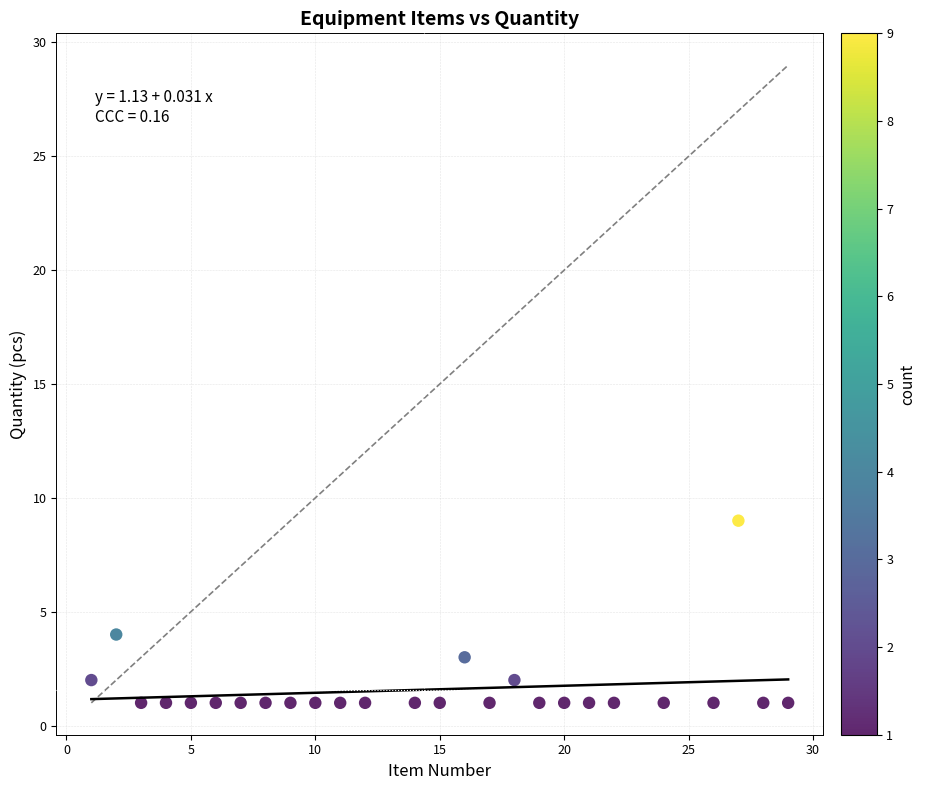

What Y value in the scatter plot is closest to 5?

4